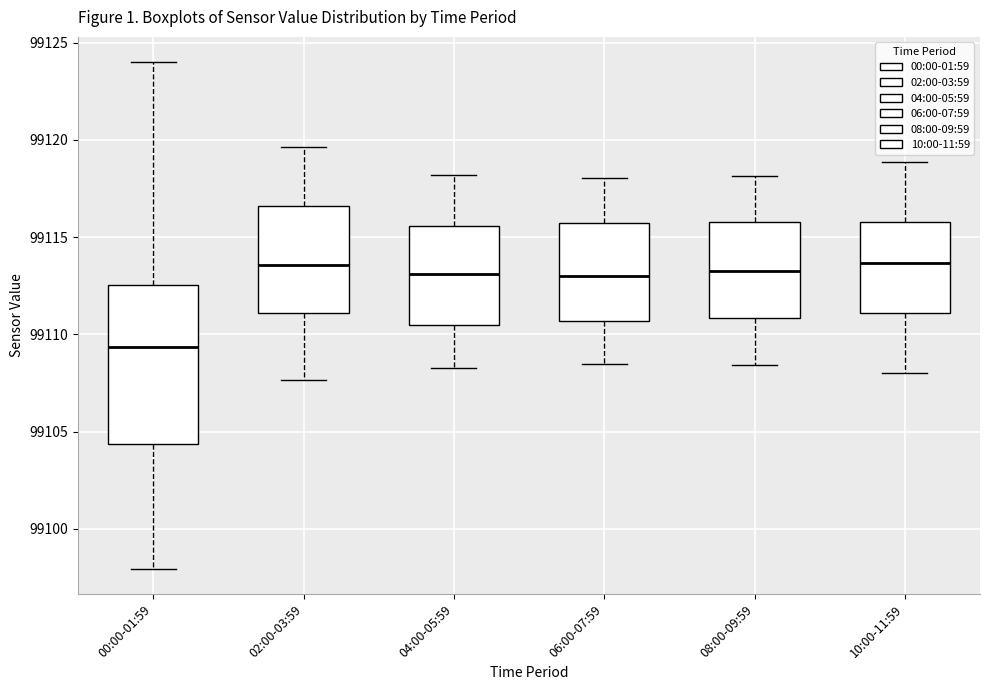

Where does the lower whisker of the box for 08:00-09:59 end on the y-axis? The values are not printed on the chart, so give them approximately, as read against the axis.

99108.5